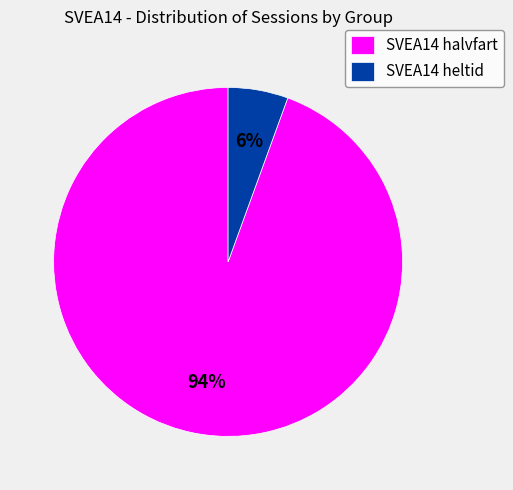

Do SVEA14 halvfart and SVEA14 heltid together represent more than half of the pie?

Yes